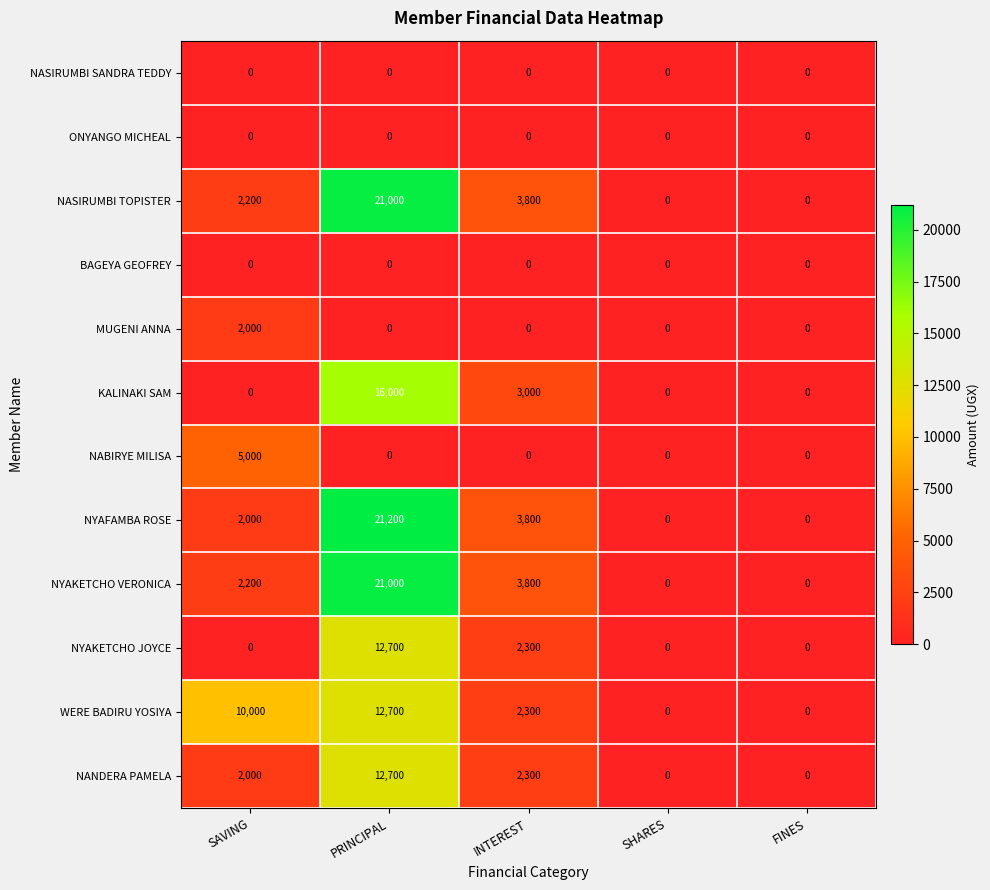

At which category is the sum across all series the highest?

PRINCIPAL